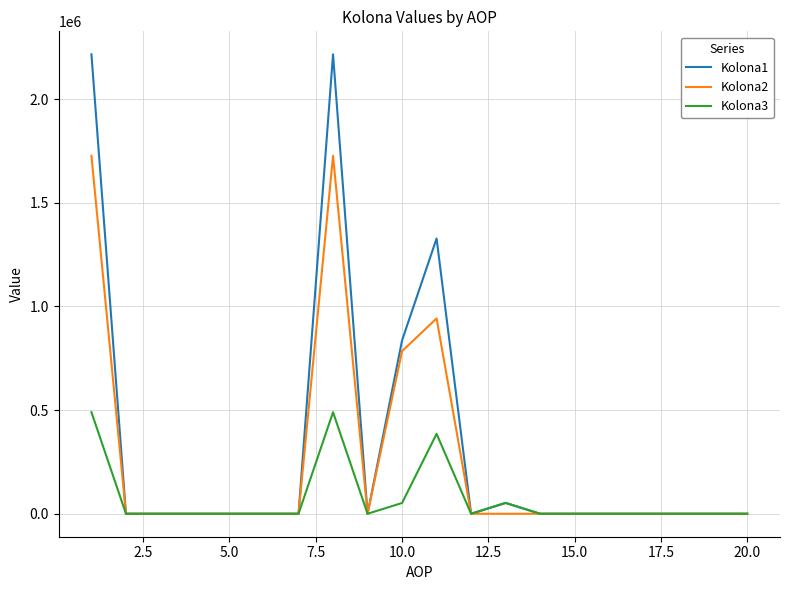

What is the greatest value displayed?

2215835